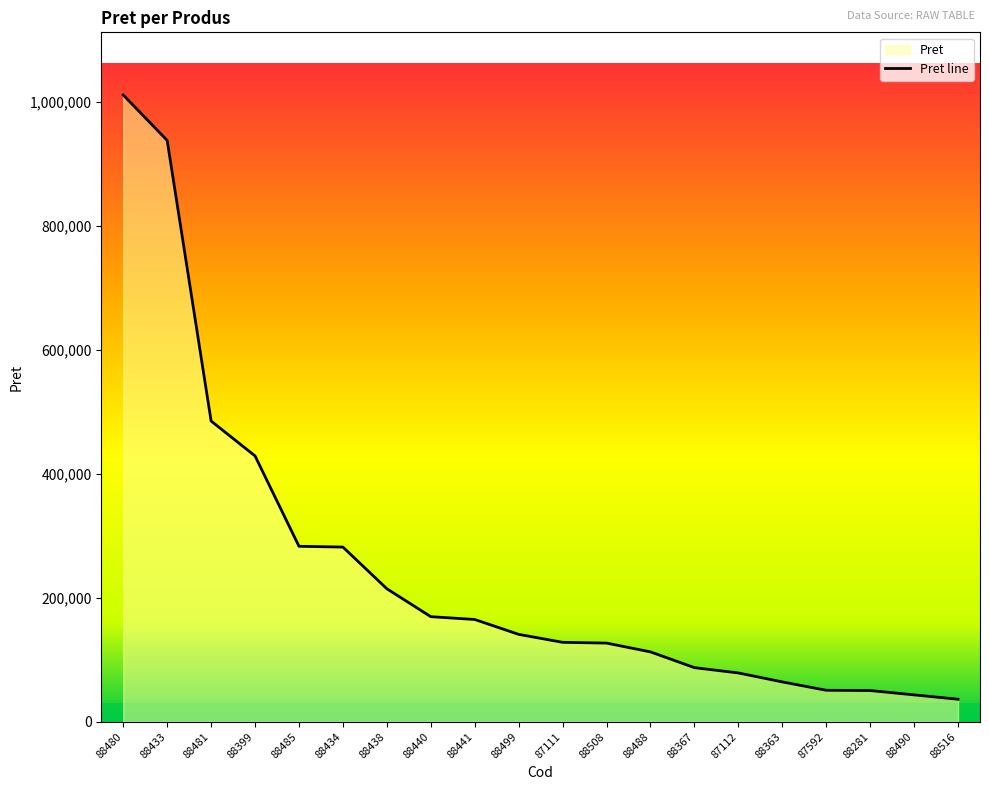

Read the value at 88399.

428926.0